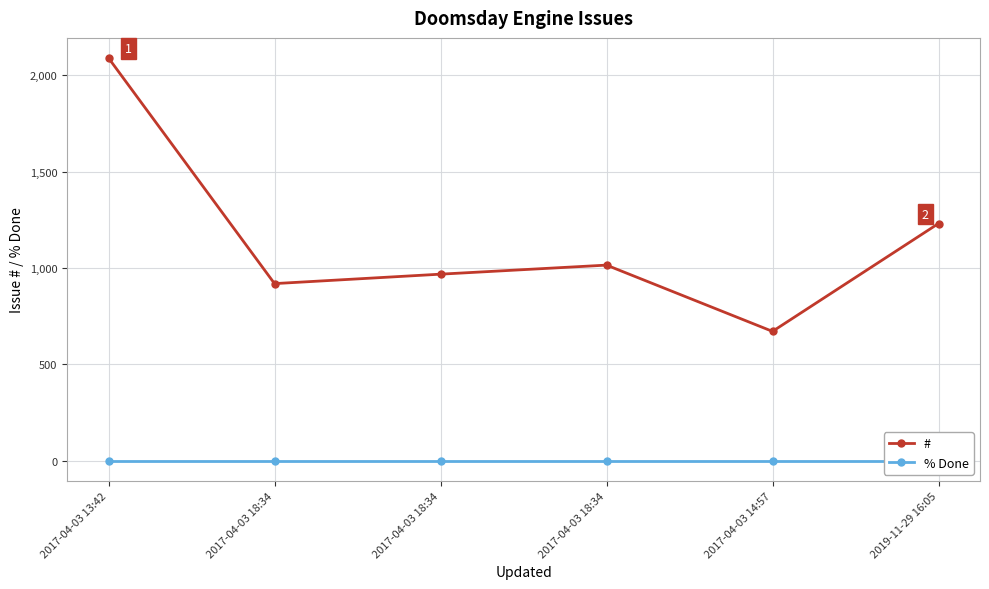

Is the value of % Done at 2017-04-03 18:34 greater than the value of # at 2017-04-03 18:34?

No